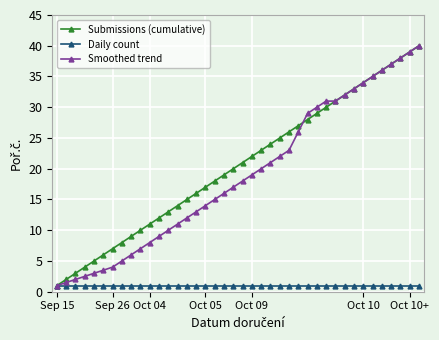

What is the greatest value displayed?

40.0